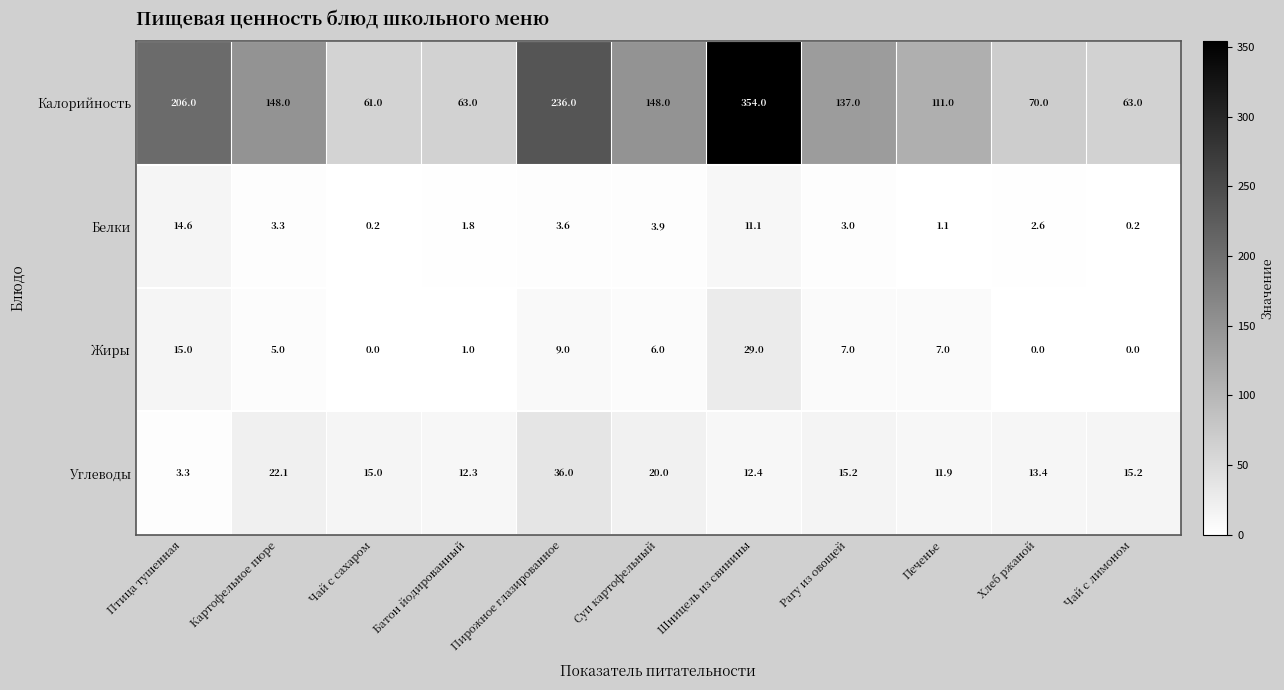

Which series has the largest total across all categories?

Калорийность